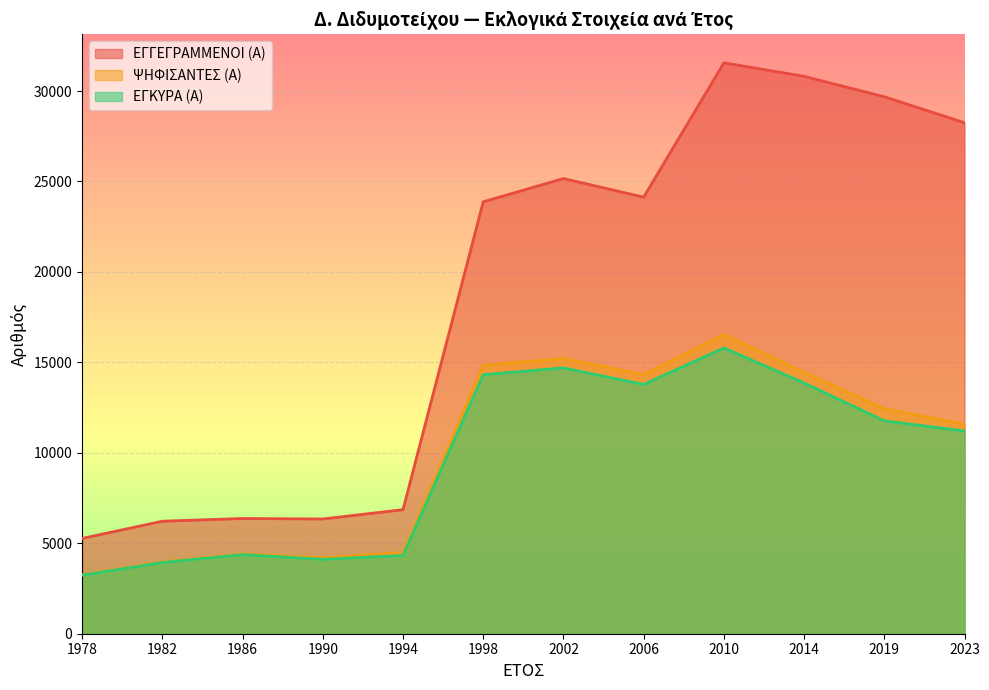

What is the difference between the maximum and minimum values in the ΕΓΚΥΡΑ (Α) series?

12564